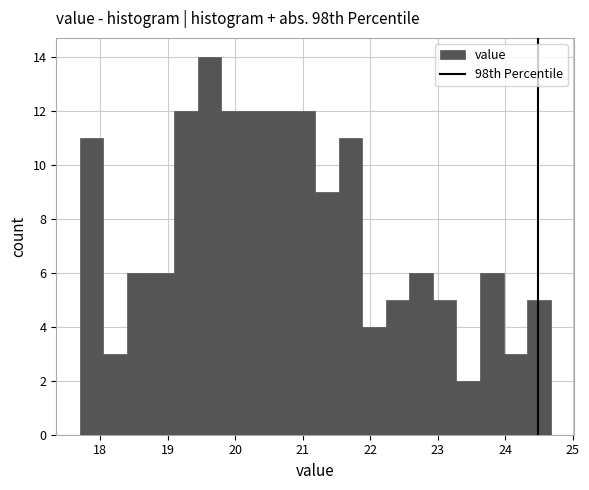

Read against the x-axis, roughly where is the centre of the tallest bar?

19.6